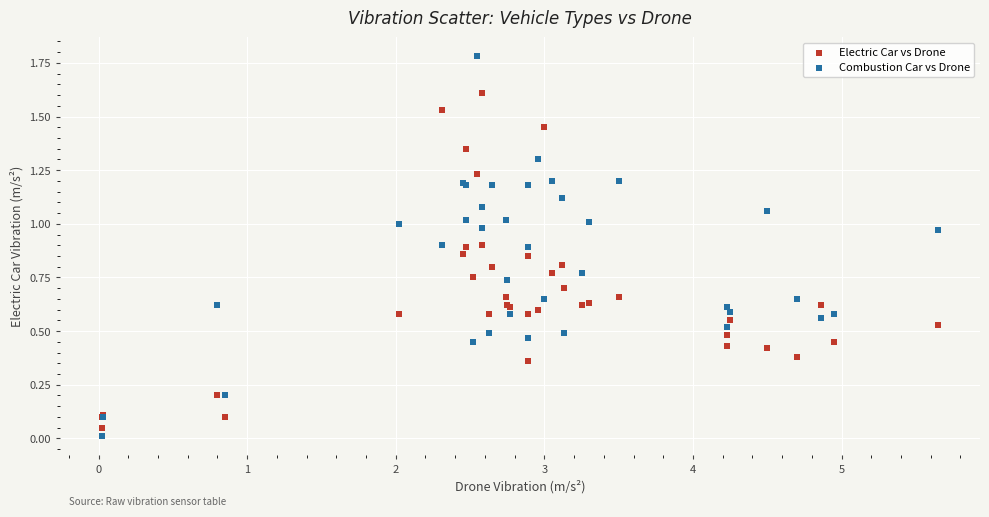

Which series has the widest spread of Y values?

Combustion Car vs Drone